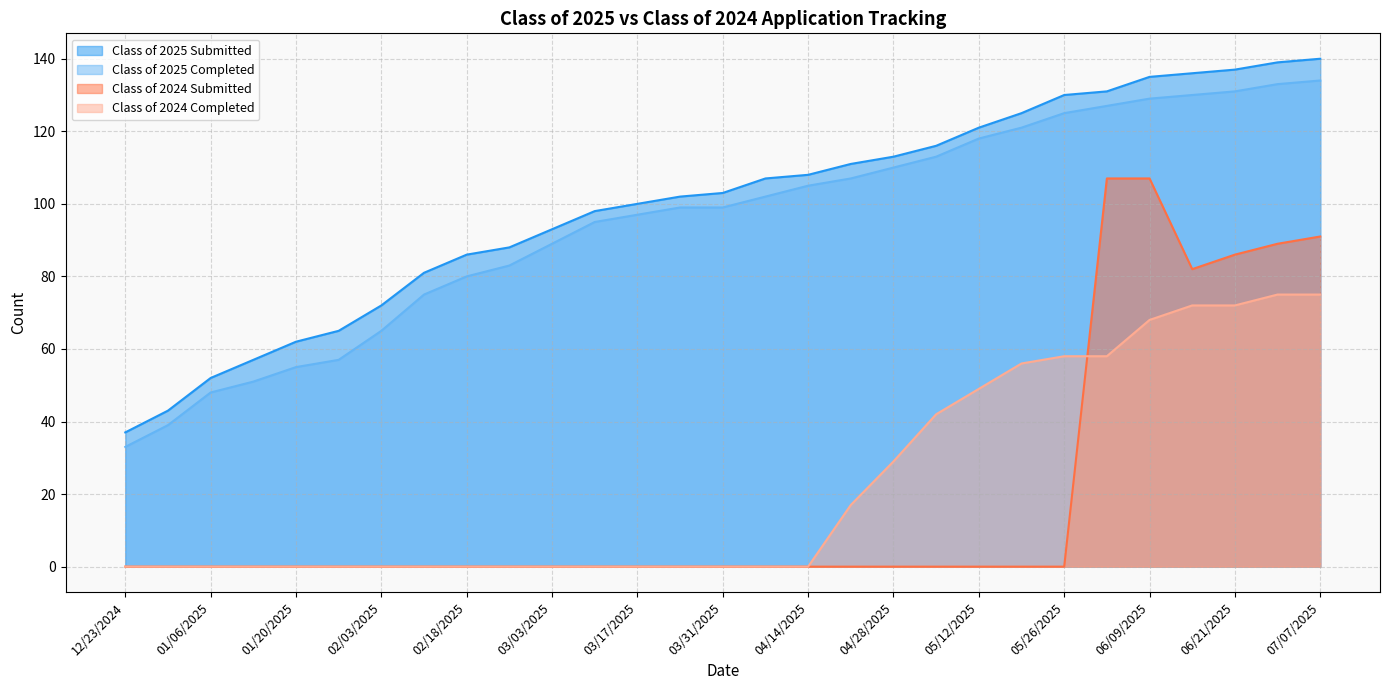

True or false: Class of 2025 Submitted has more than 2 points higher than both neighbors.

False